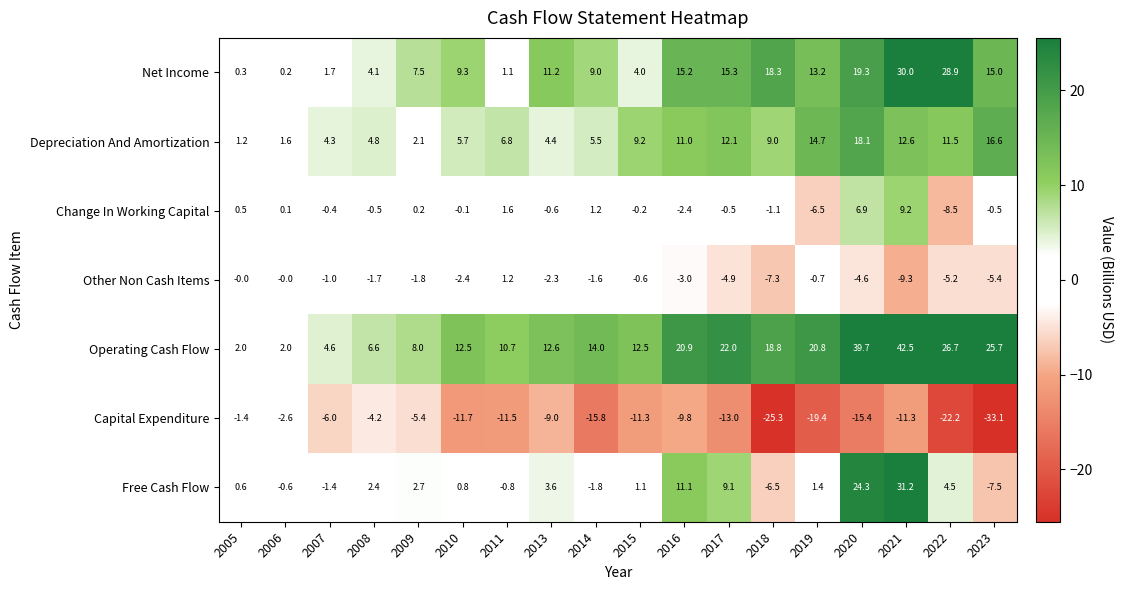

What is the average value of the Depreciation And Amortization series?

8.4